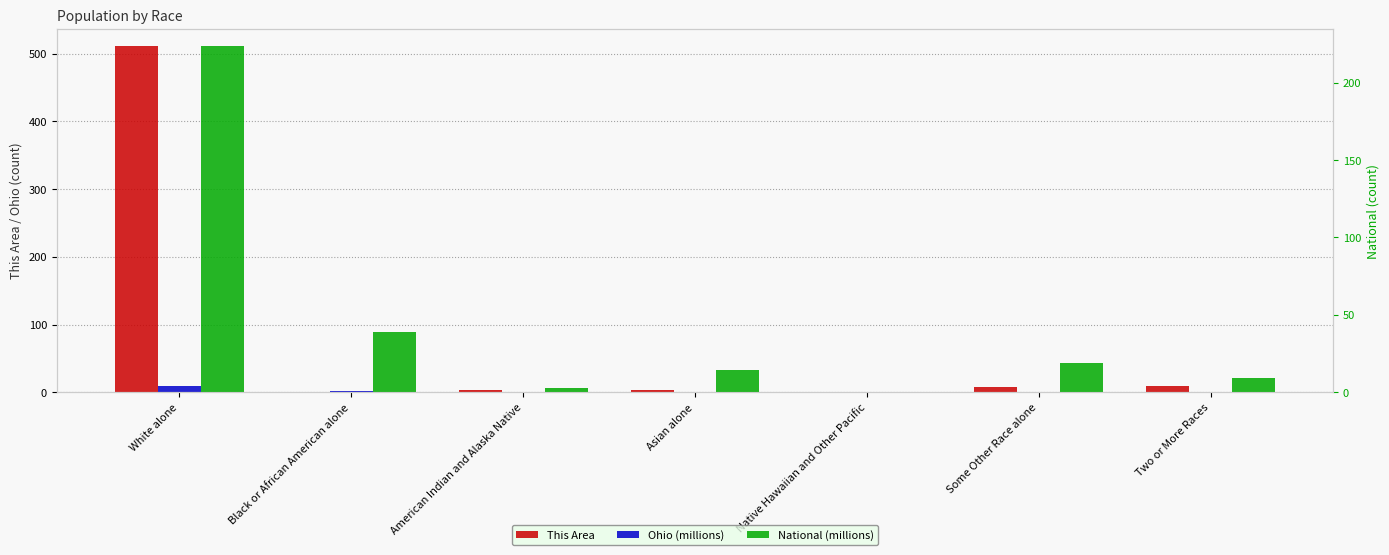

Which category has the highest value in the National (millions) series?

White alone